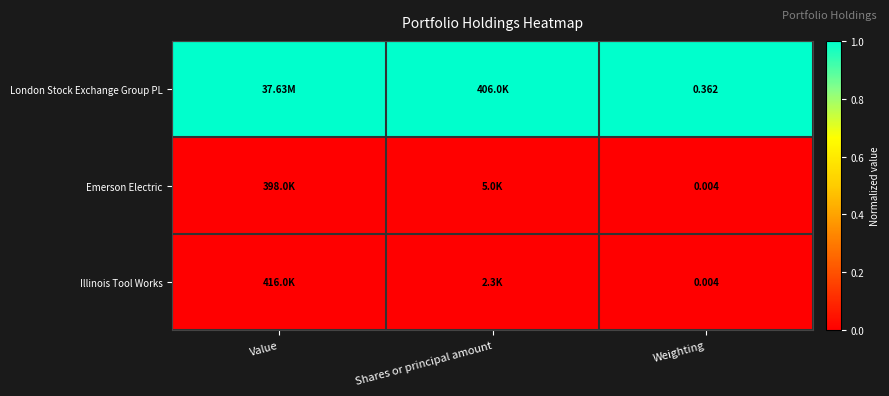

Is the value of London Stock Exchange Group PL at Weighting greater than the value of Illinois Tool Works at Weighting?

Yes